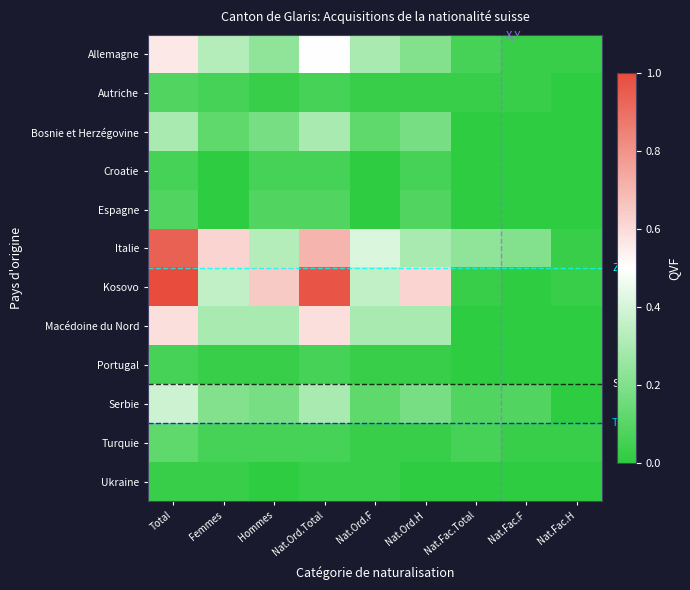

What is the maximum value for Turquie?

0.1